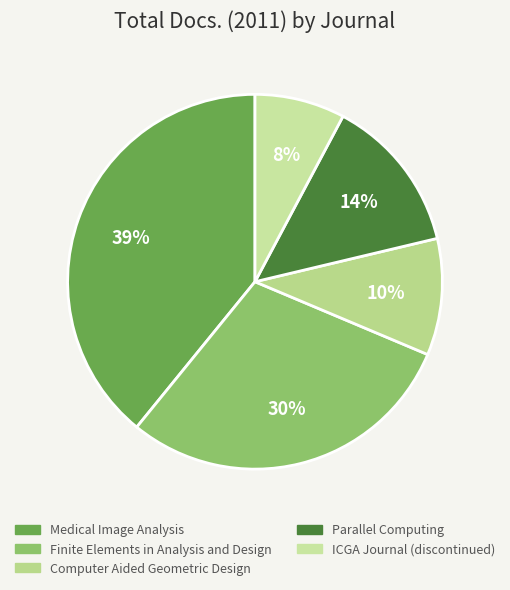

Rank the categories by value from lowest to highest.

ICGA Journal (discontinued), Computer Aided Geometric Design, Parallel Computing, Finite Elements in Analysis and Design, Medical Image Analysis